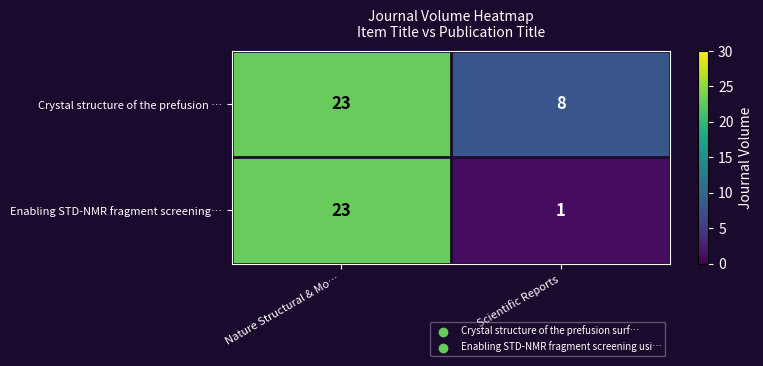

List the series in order of their overall mean, highest first.

Crystal structure of the prefusion …, Enabling STD-NMR fragment screening…